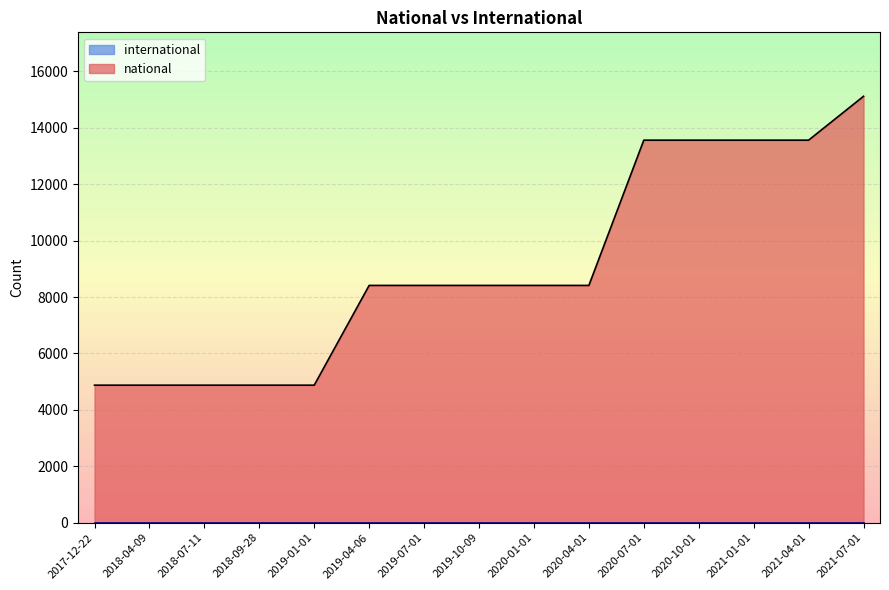

The chart shows a value of 8412 at 2019-10-09. True or false?

True